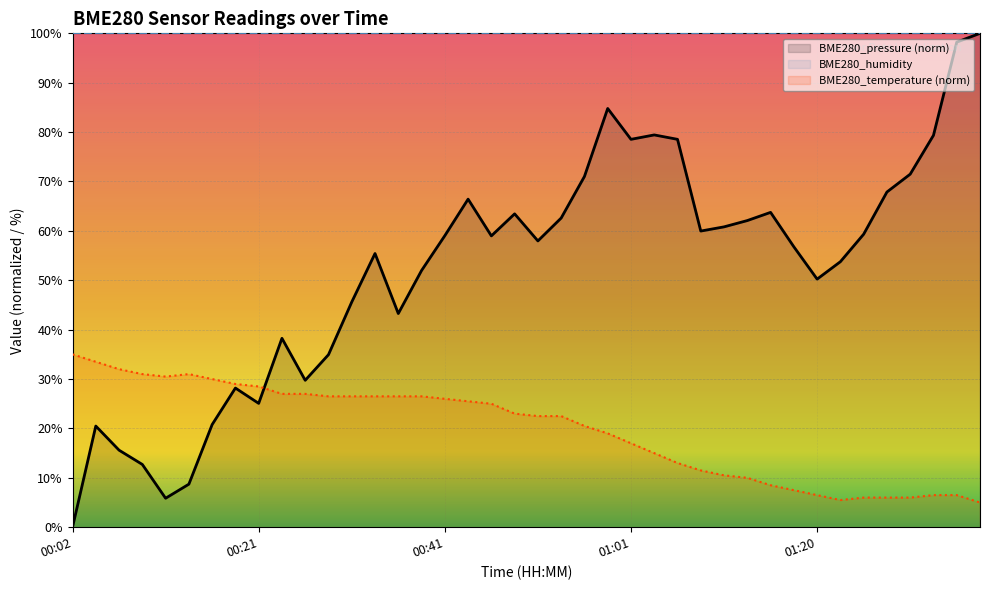

What is the difference between the second highest and minimum values in the BME280_pressure series?

98.2